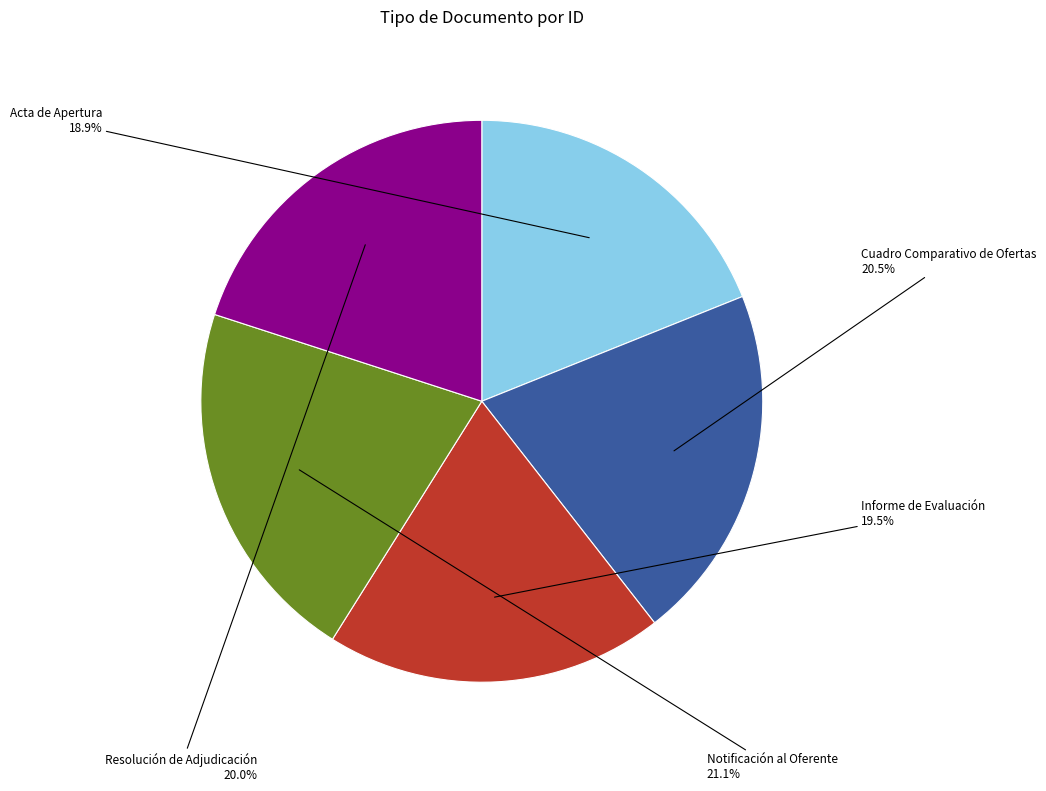

Is there any slice that represents more than half of the pie?

No